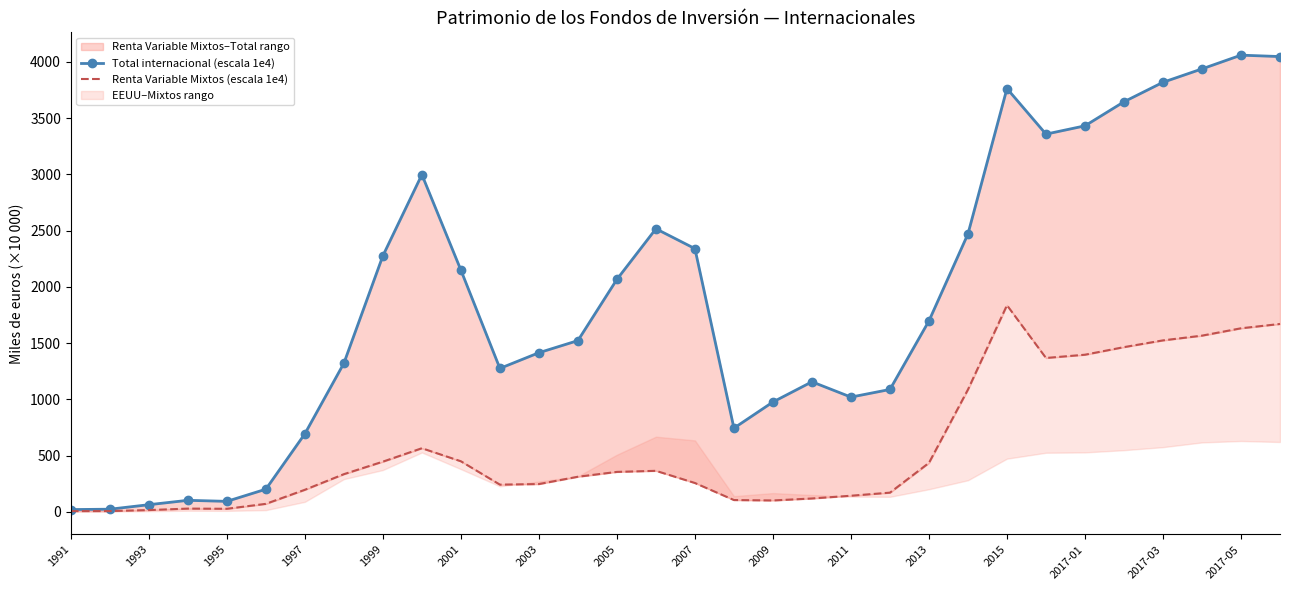

True or false: Renta Variable Mixtos (escala 1e4) and Total internacional (escala 1e4) intersect in this chart.

False